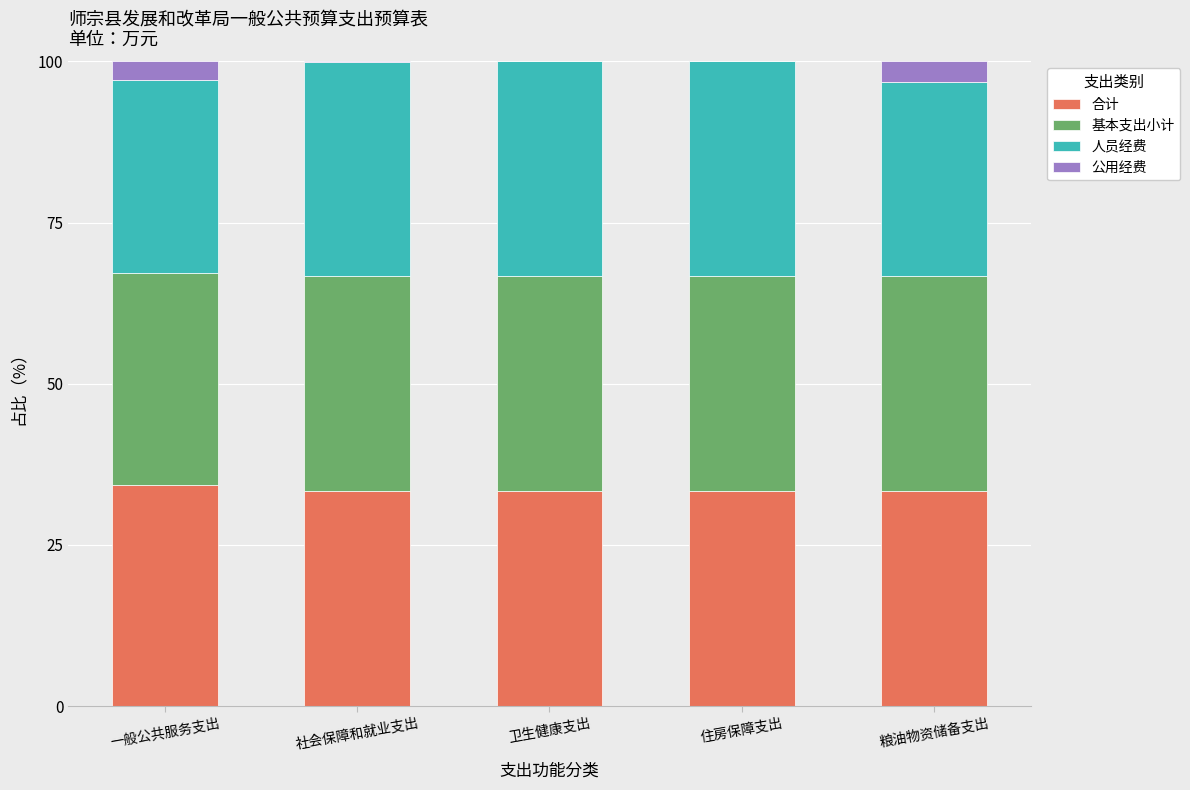

How many 合计 values are between 33 and 34?

4